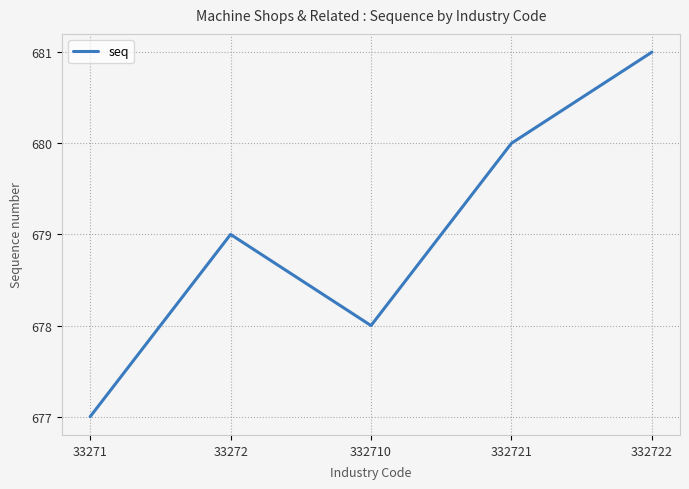

How many lines are shown in the chart?

1